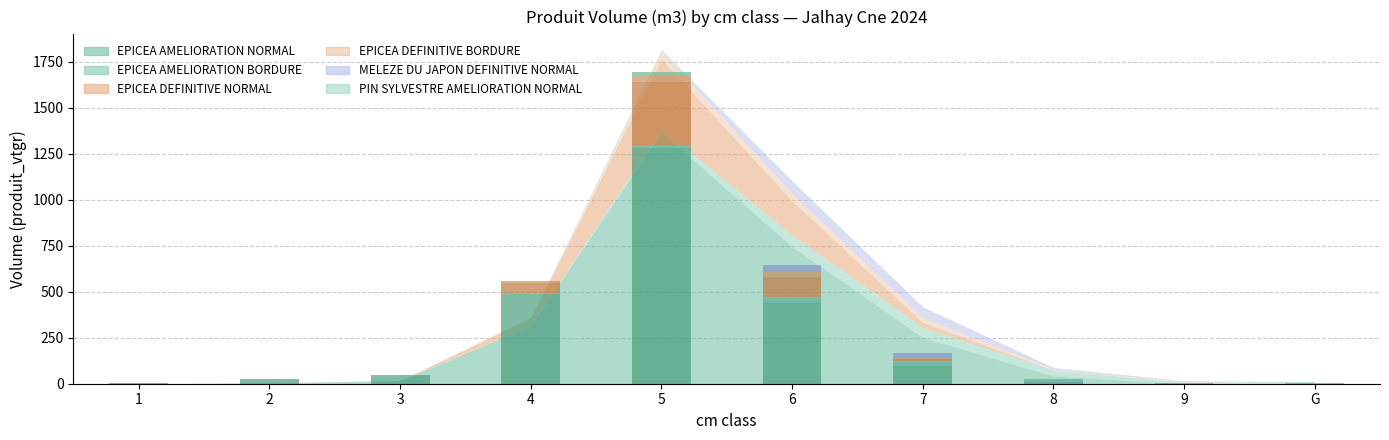

The value of PIN SYLVESTRE AMELIORATION NORMAL (count) at 3 is 1. True or false?

True